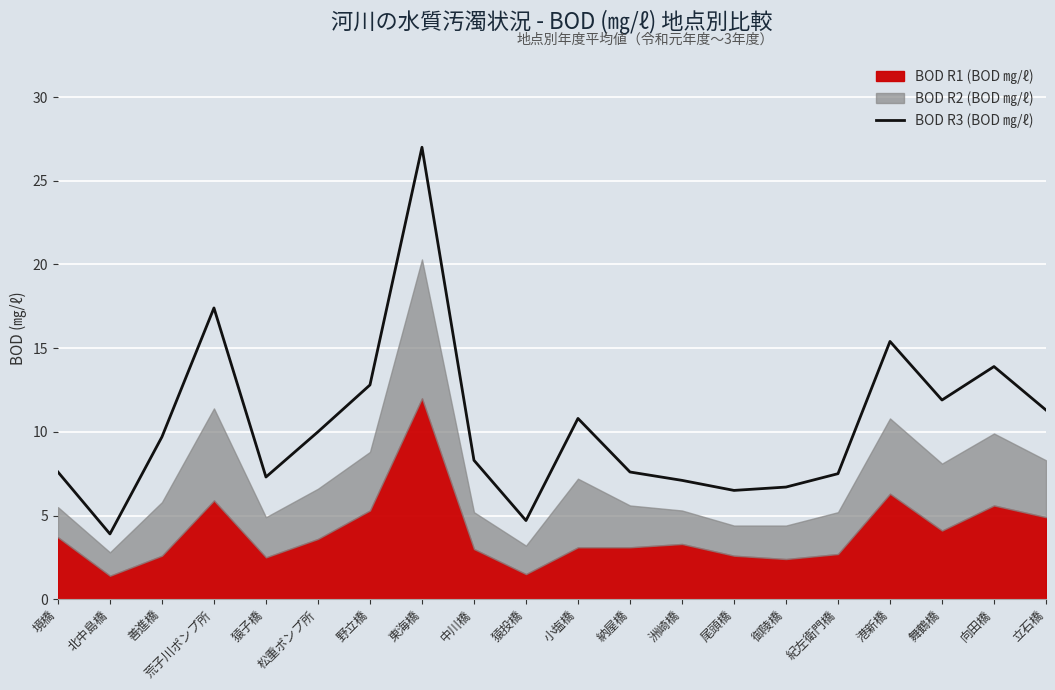

How many values exceed 9?

10